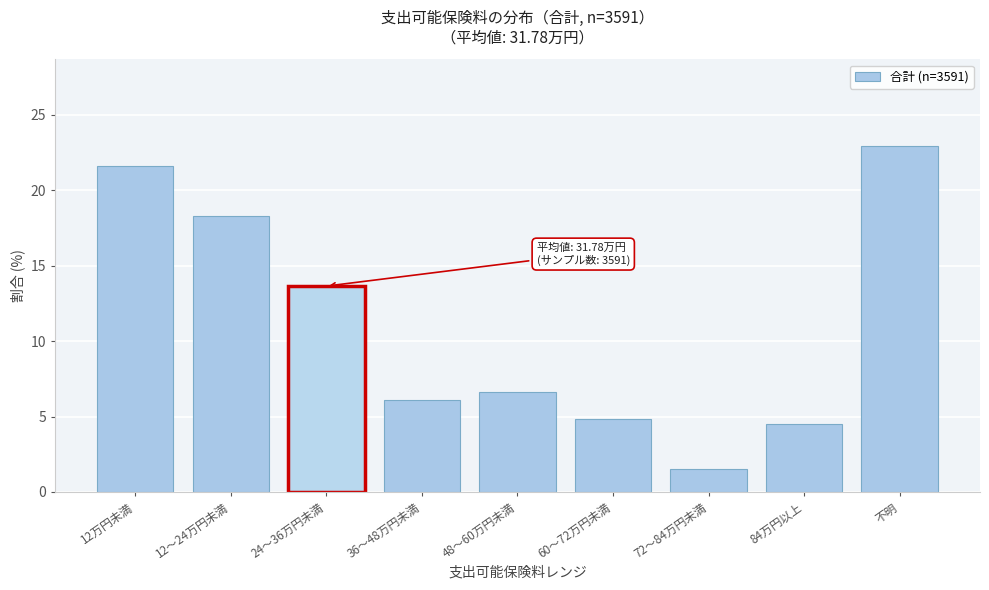

Reading left to right, transcribe all the data shown in this chart.

12万円未満=21.6	12～24万円未満=18.3	24～36万円未満=13.6	36～48万円未満=6.1	48～60万円未満=6.6	60～72万円未満=4.8	72～84万円未満=1.5	84万円以上=4.5	不明=22.9